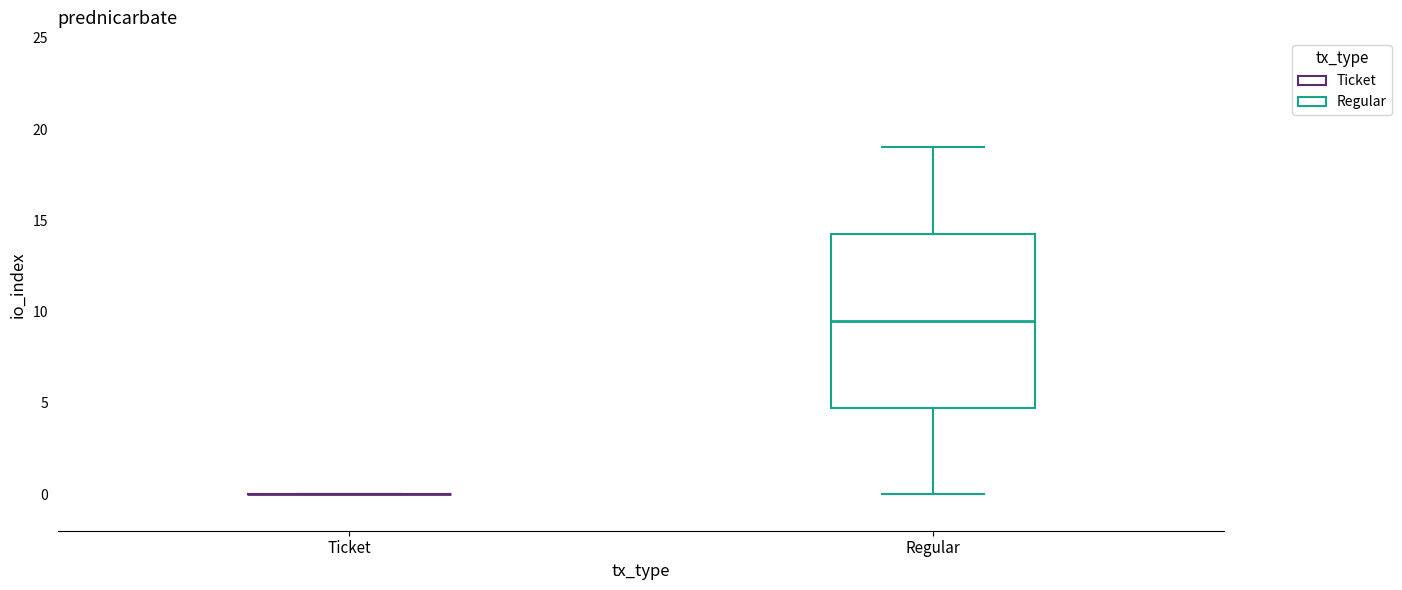

Where is the upper edge of the box for Regular on the y-axis? The values are not printed on the chart, so give them approximately, as read against the axis.

14.5